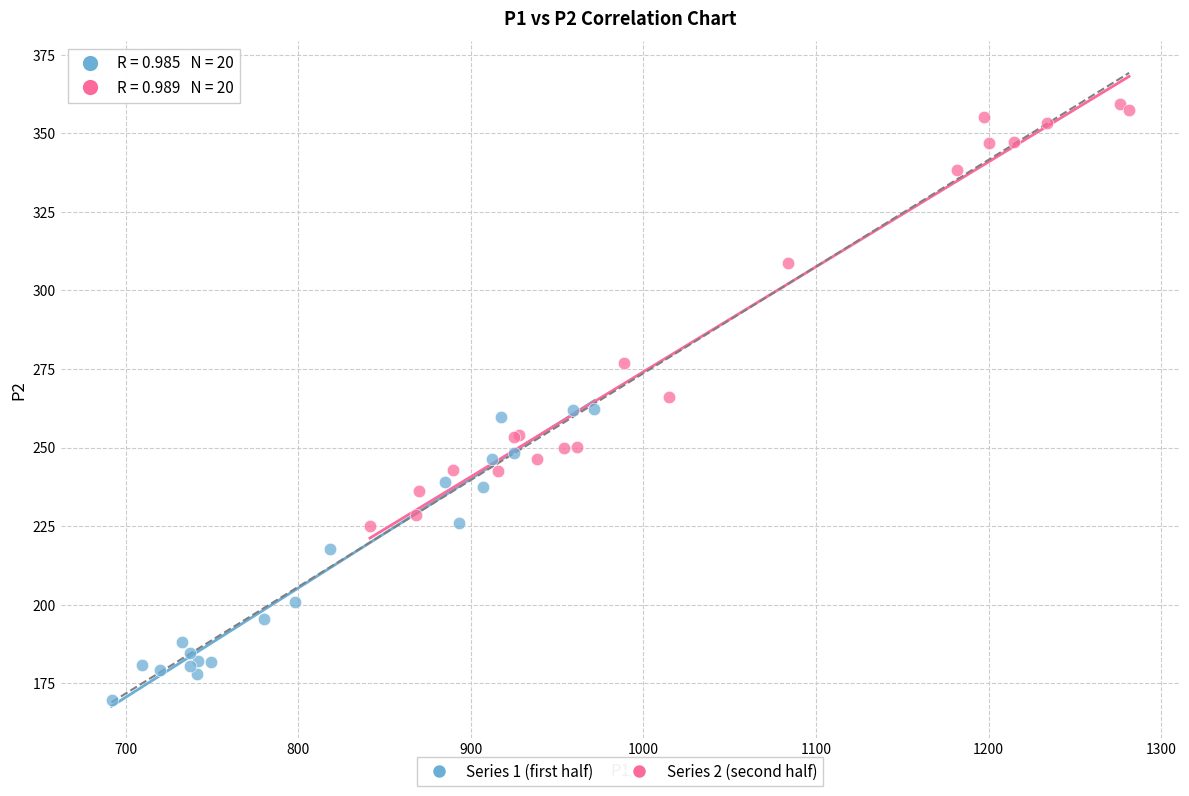

Which series contains the lowest Y value?

Series 1 (first half)